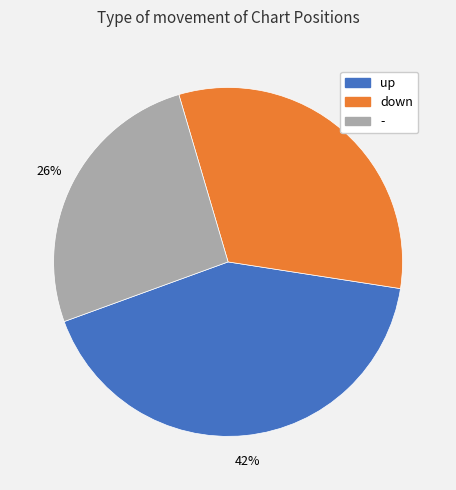

Which category has the smallest portion of the pie?

-